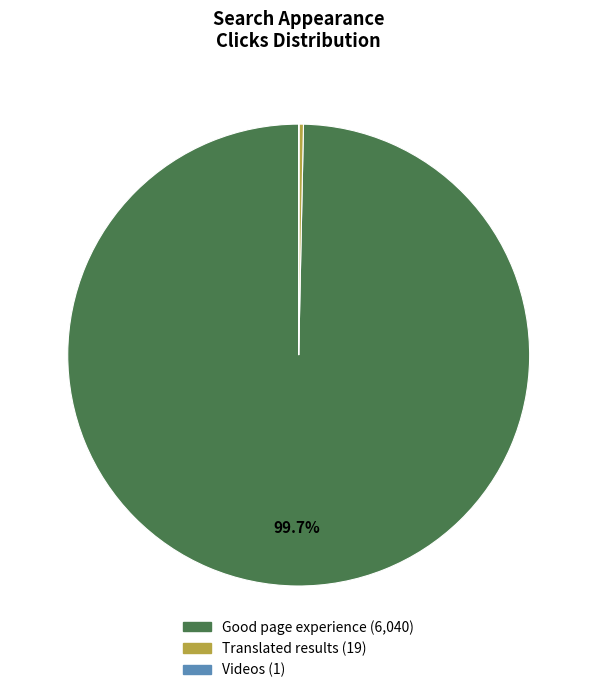

Is the sum of Translated results and Good page experience greater than half?

Yes